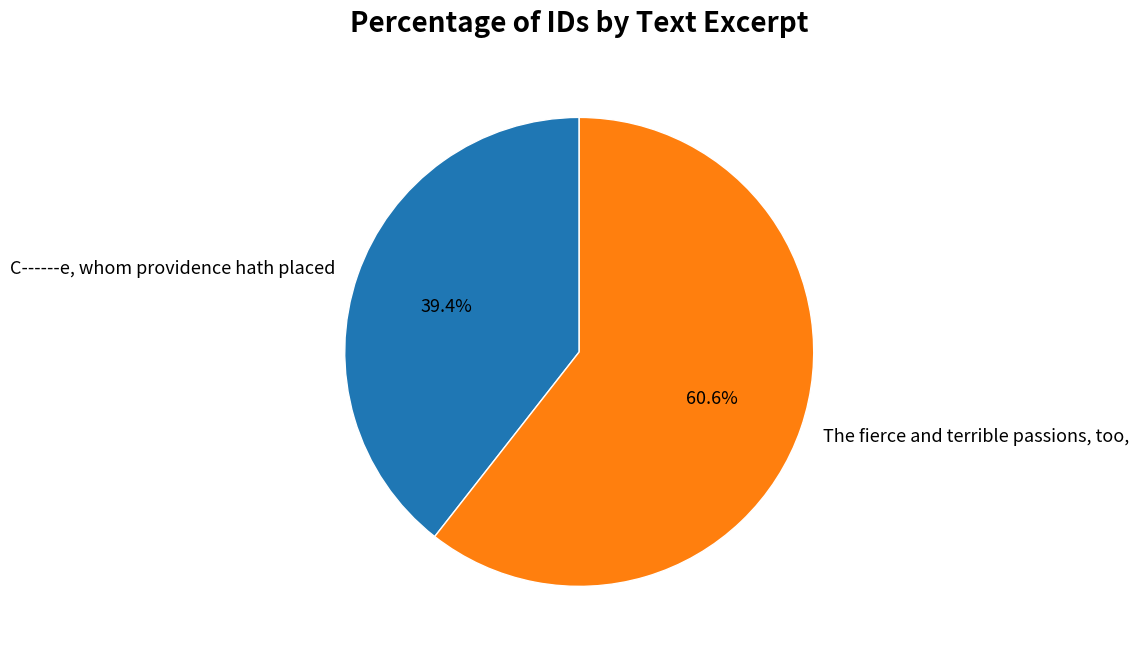

What percentage is the The fierce and terrible passions, too, slice, to the nearest percent?

61%